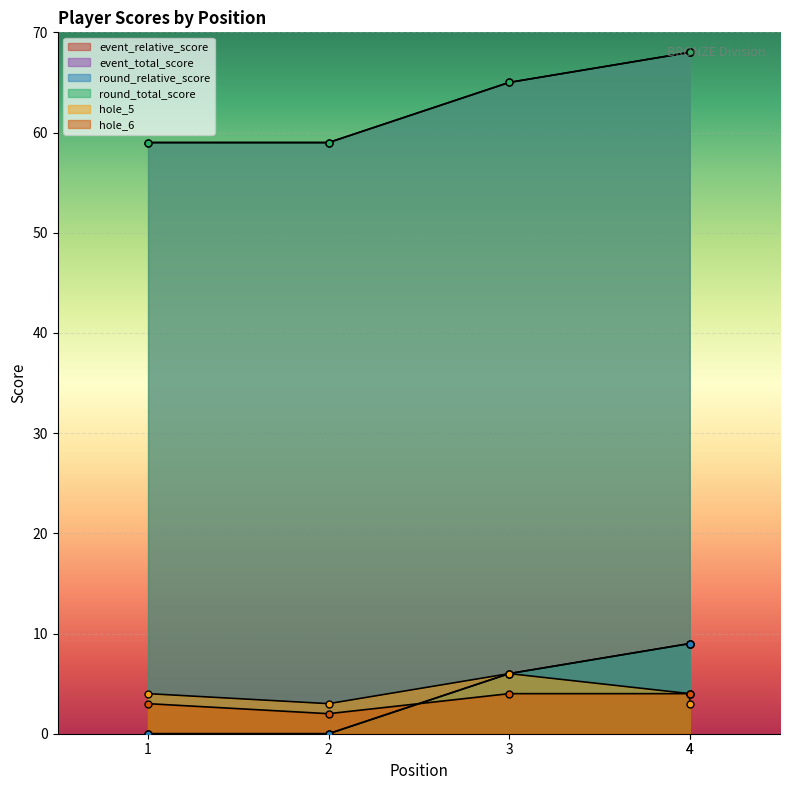

What is the value of the event_relative_score point at the 4th from the left?

9